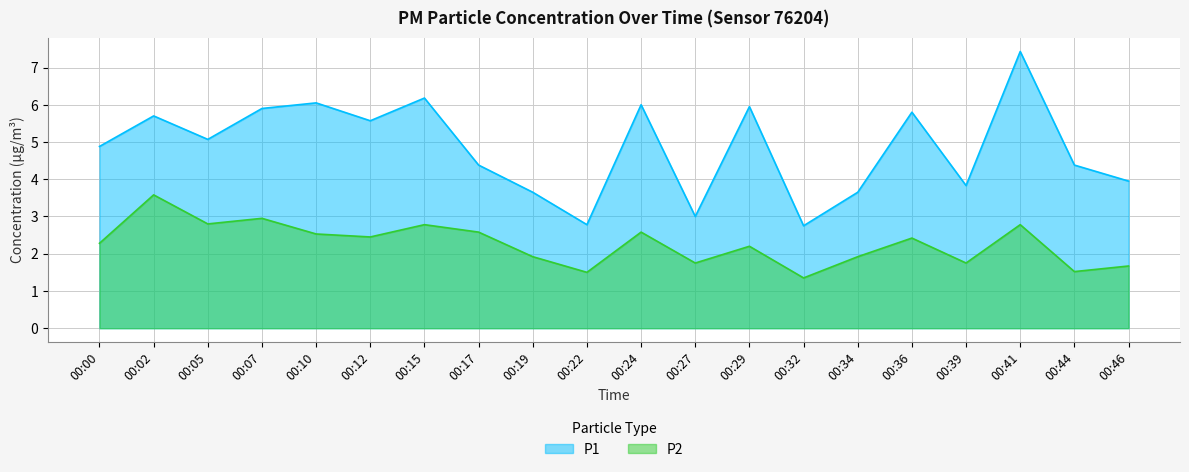

Where is the first local minimum for P2?

00:05